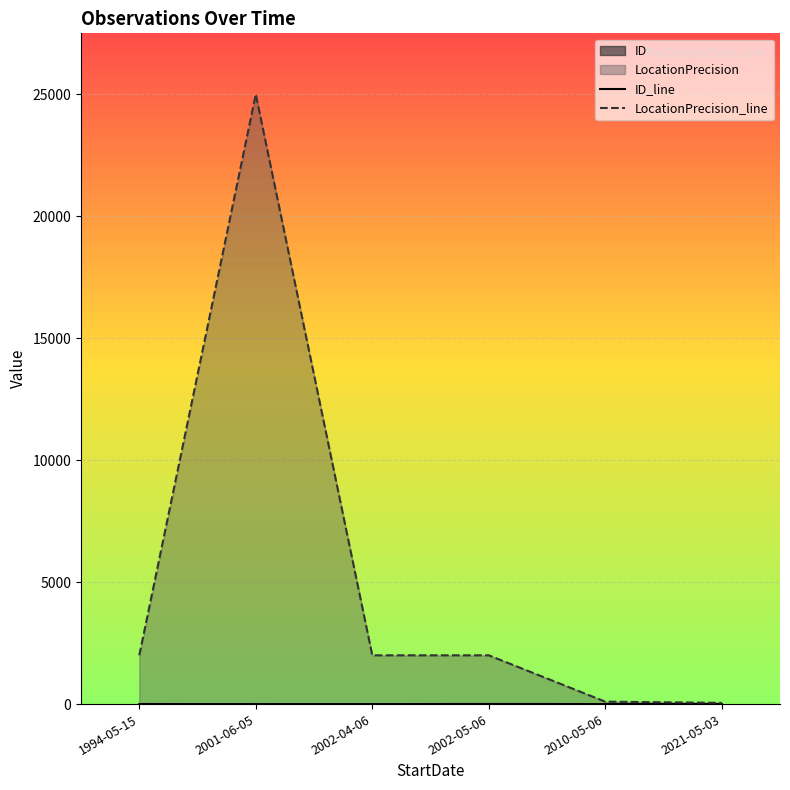

Rank the series at 2001-06-05 from highest to lowest value.

LocationPrecision_line, ID_line